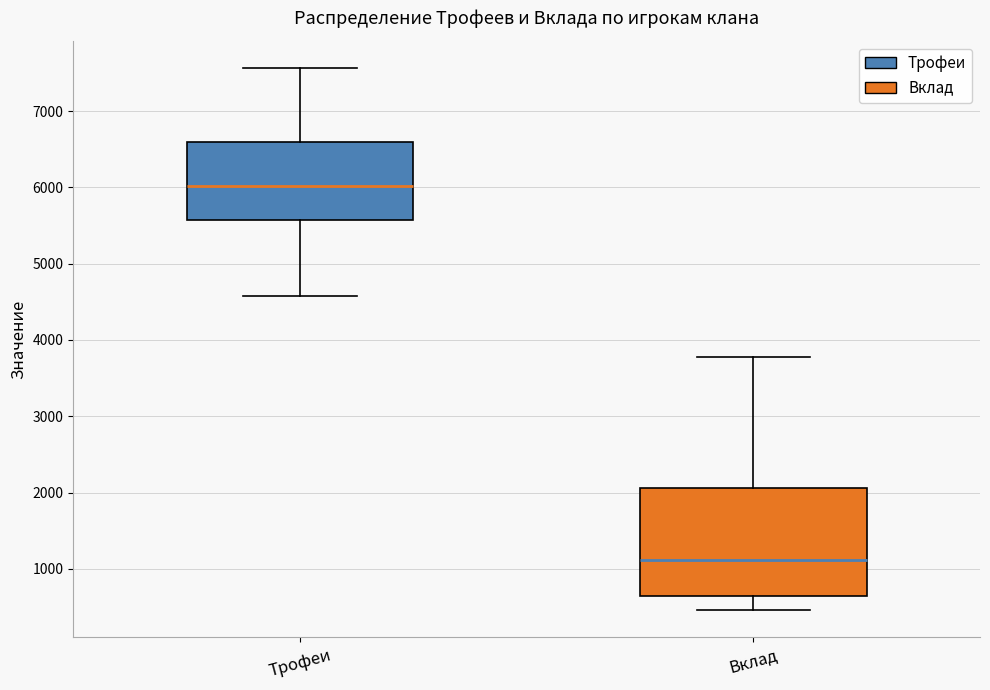

Where does the lower whisker of the box for Трофеи end on the y-axis? The values are not printed on the chart, so give them approximately, as read against the axis.

4600